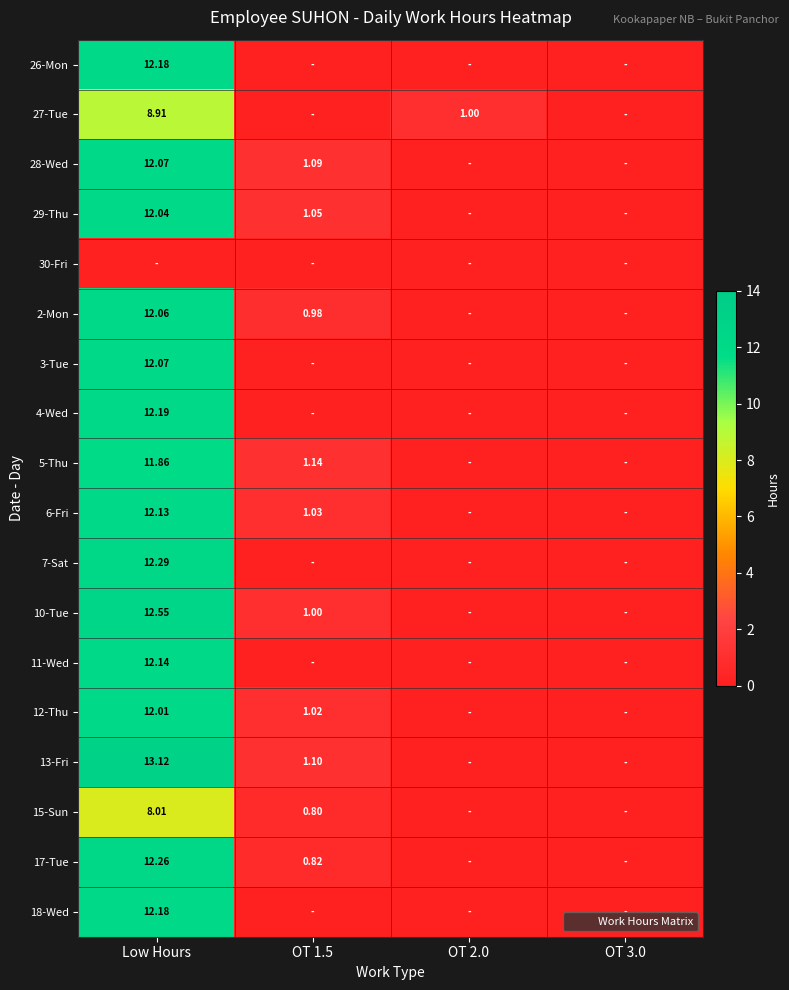

Is it true that 10-Tue equals 1.0 at OT 1.5?

True